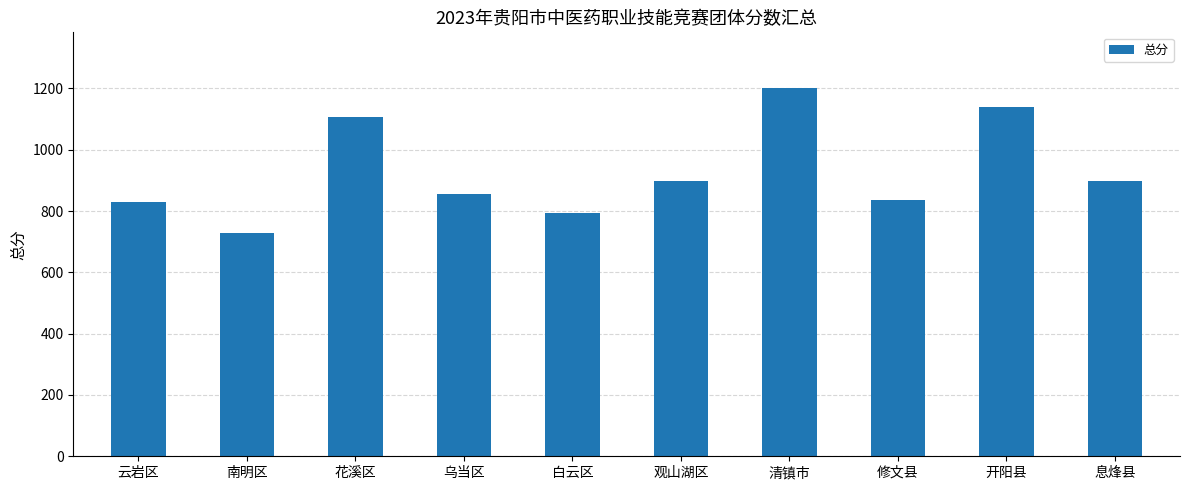

What is the difference between the maximum and minimum values?

474.4